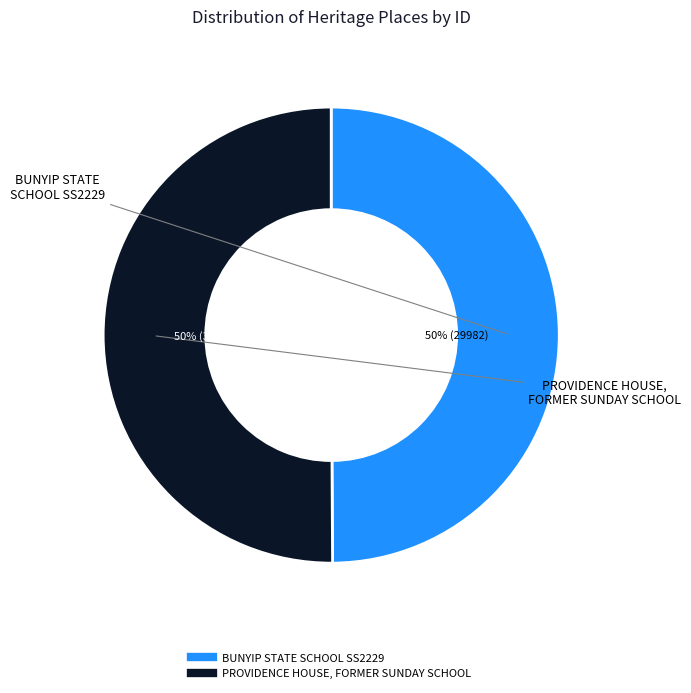

Is the sum of BUNYIP STATE SCHOOL SS2229 and PROVIDENCE HOUSE, FORMER SUNDAY SCHOOL greater than half?

Yes